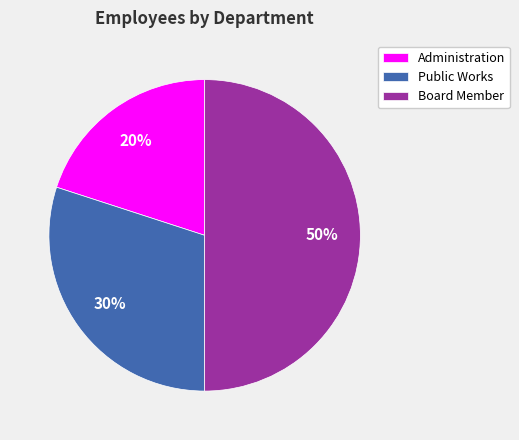

True or false: Public Works accounts for 43% of the total.

False